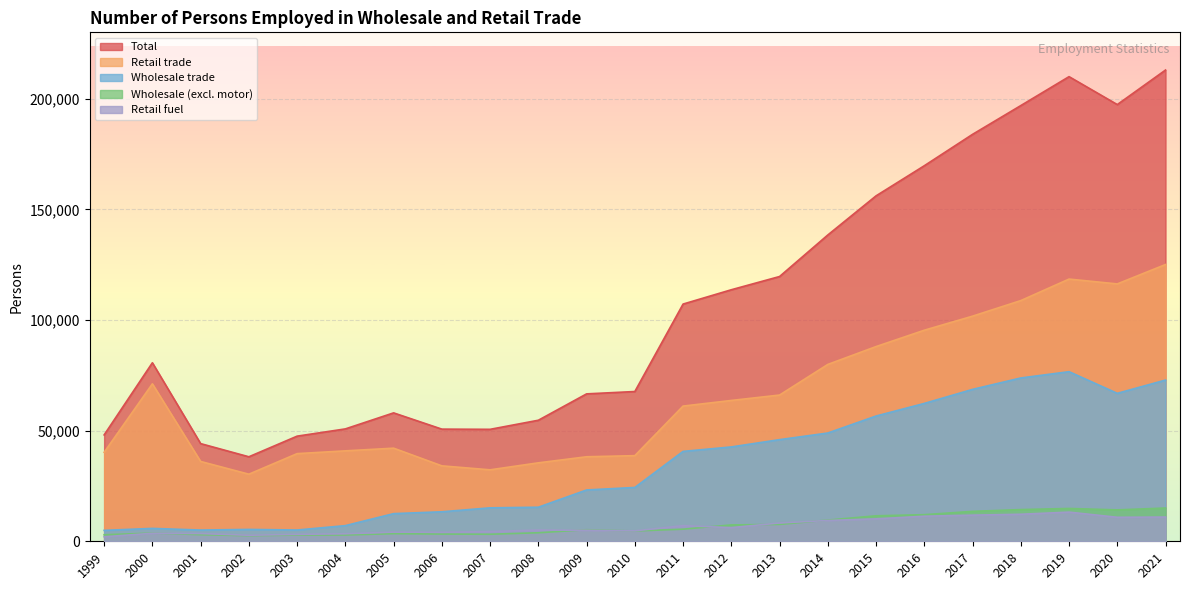

How many series are shown in this chart?

5